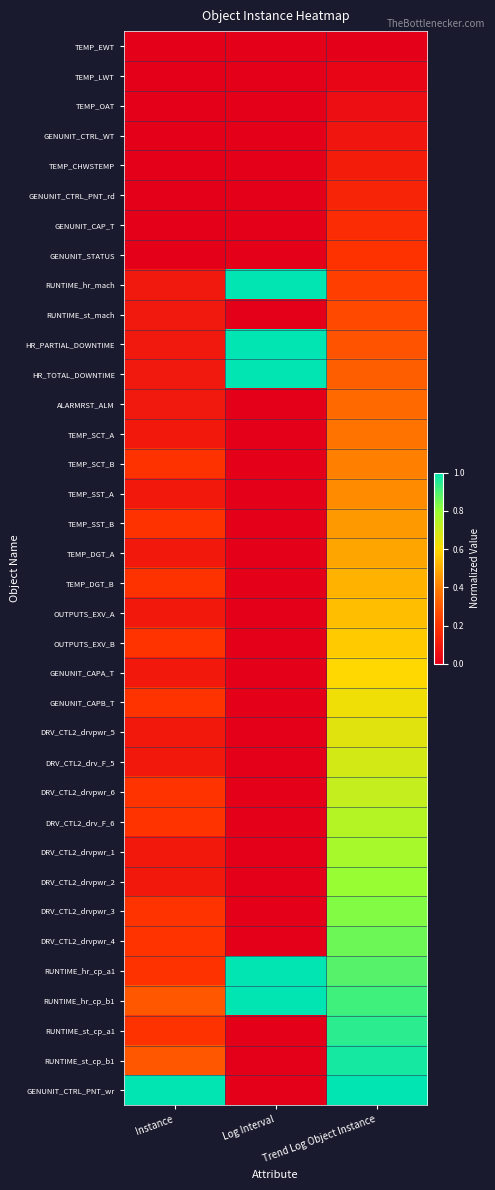

At which category is the sum across all series the highest?

Trend Log Object Instance